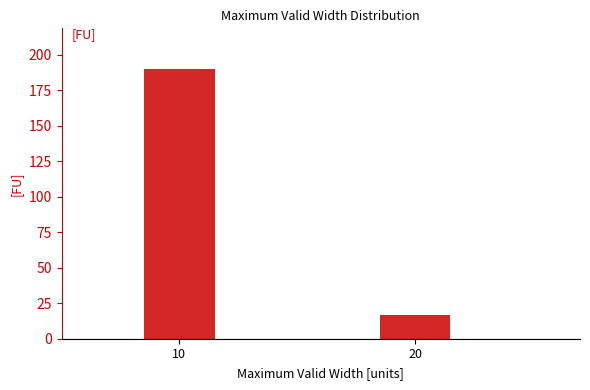

Reading left to right, list all the values displayed in this chart.

10=190	20=17